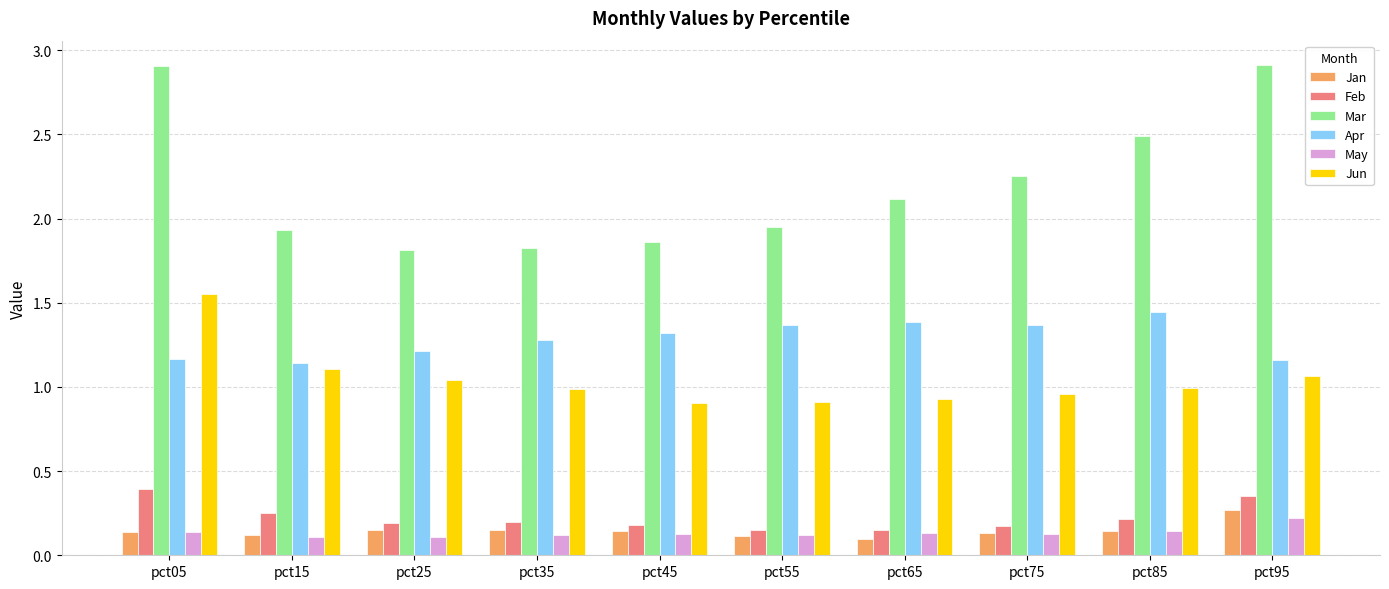

What is the average value of the Mar series?

2.2